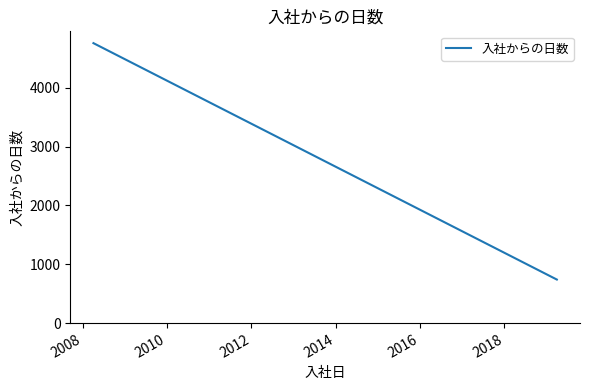

True or false: the data has more than 0 interior local peaks.

False